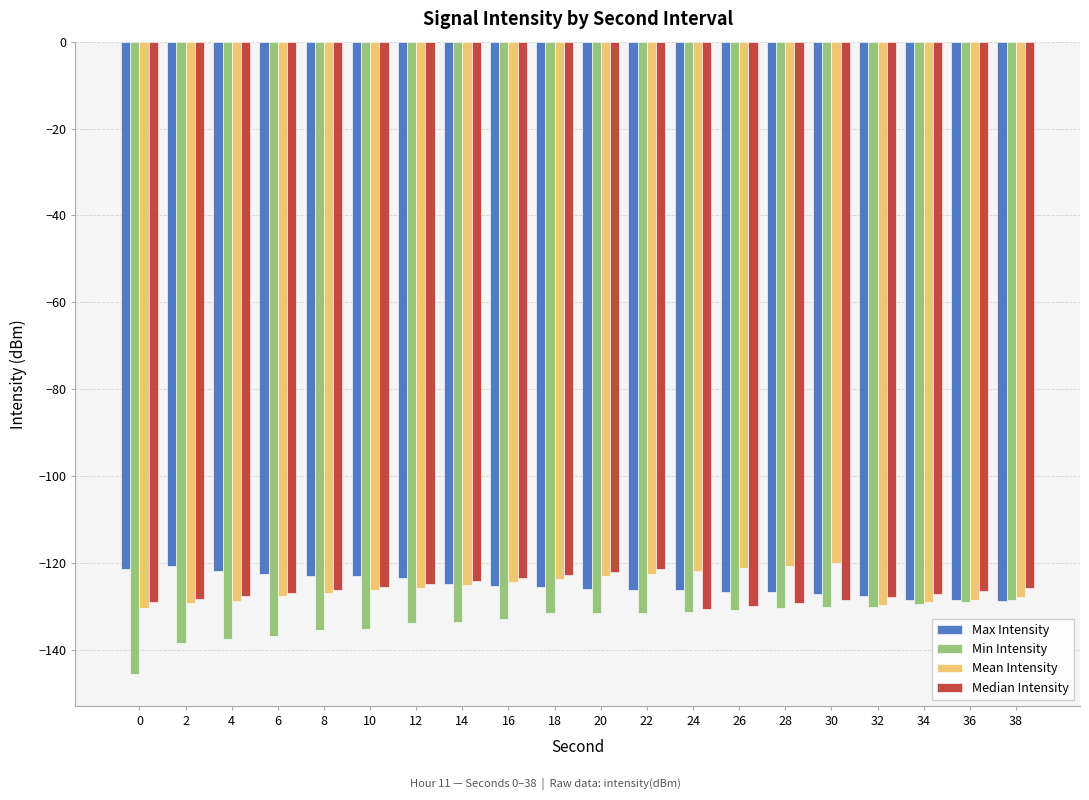

How many groups of bars are there?

20